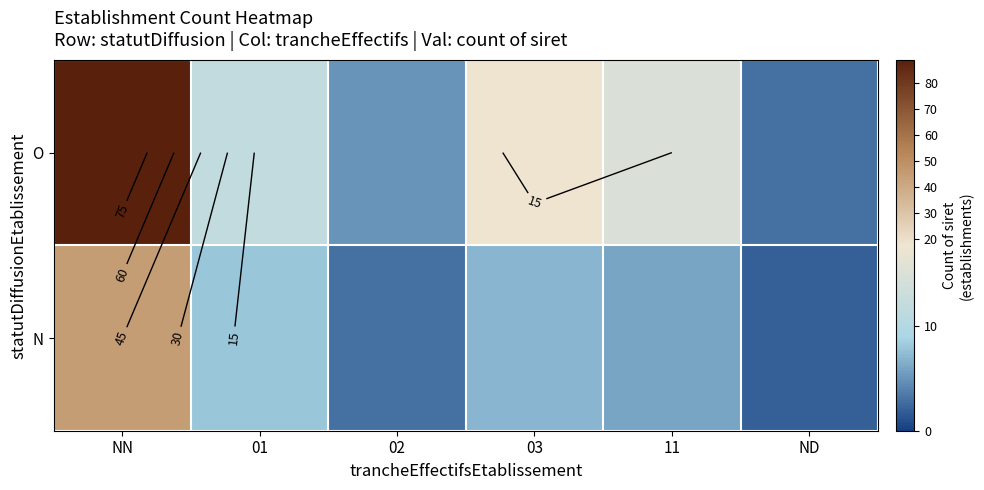

At which label does N first exceed 7?

NN